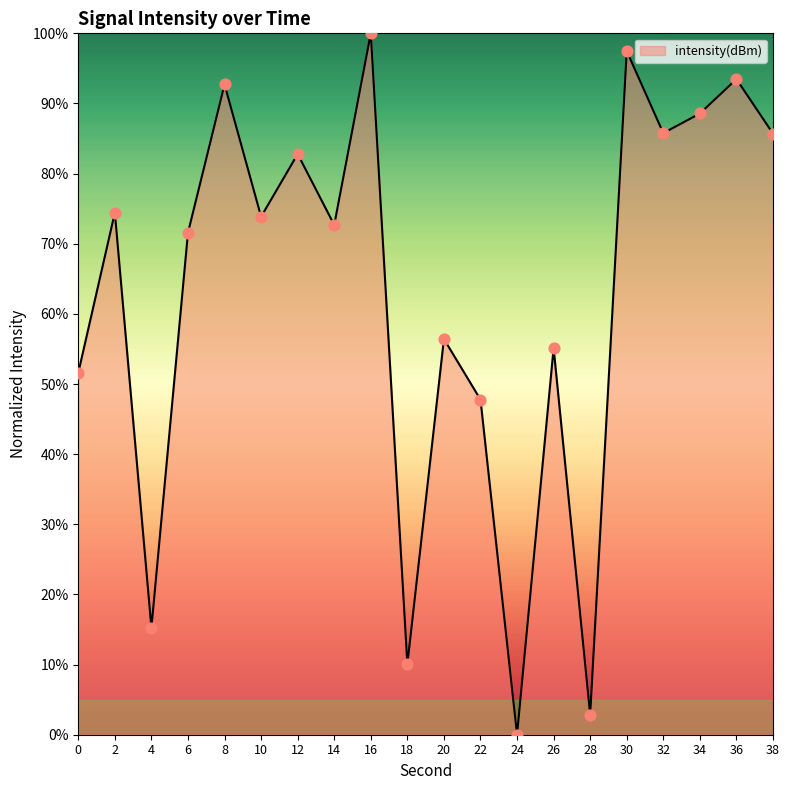

Between 26 and 32, which is larger?

32